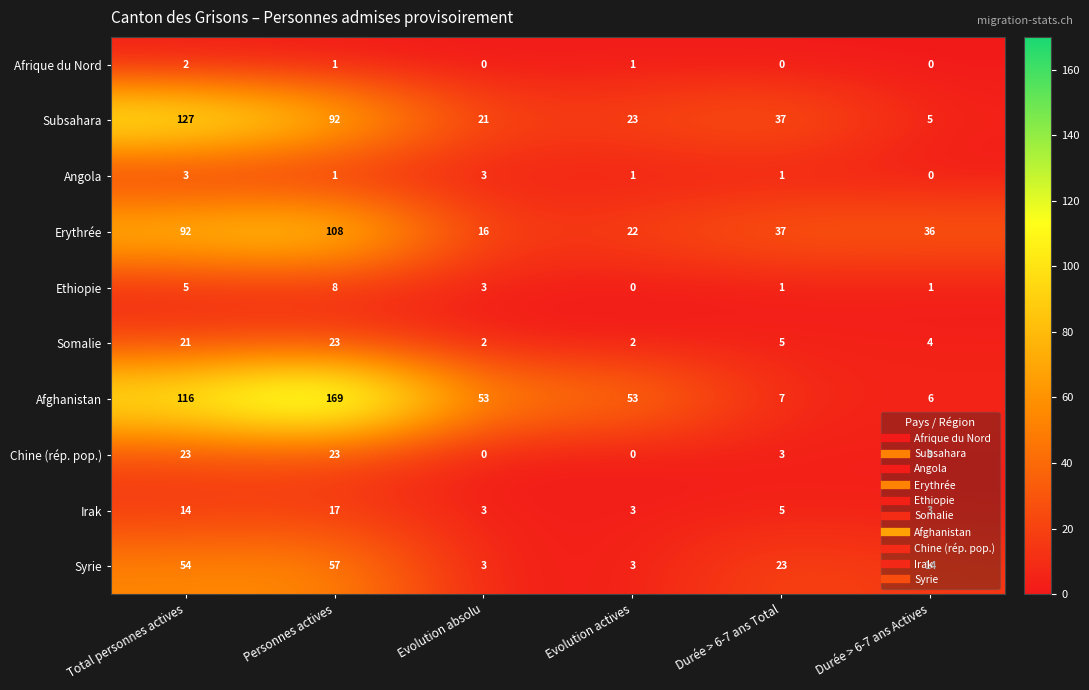

Count the number of categories in the chart.

6